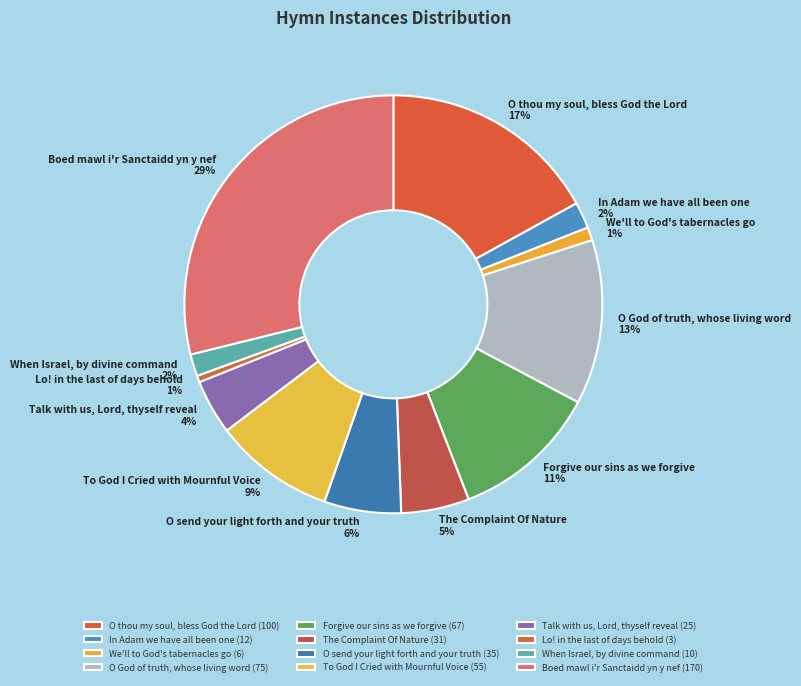

Combined, do We'll to God's tabernacles go and O send your light forth and your truth account for over 50%?

No